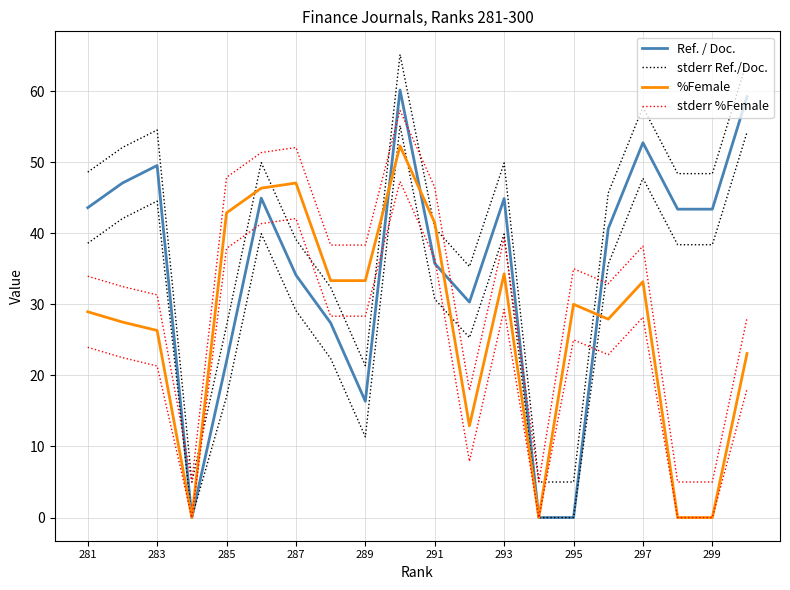

Rank the series by their average value, from lowest to highest.

%Female, stderr %Female, Ref. / Doc., stderr Ref./Doc.